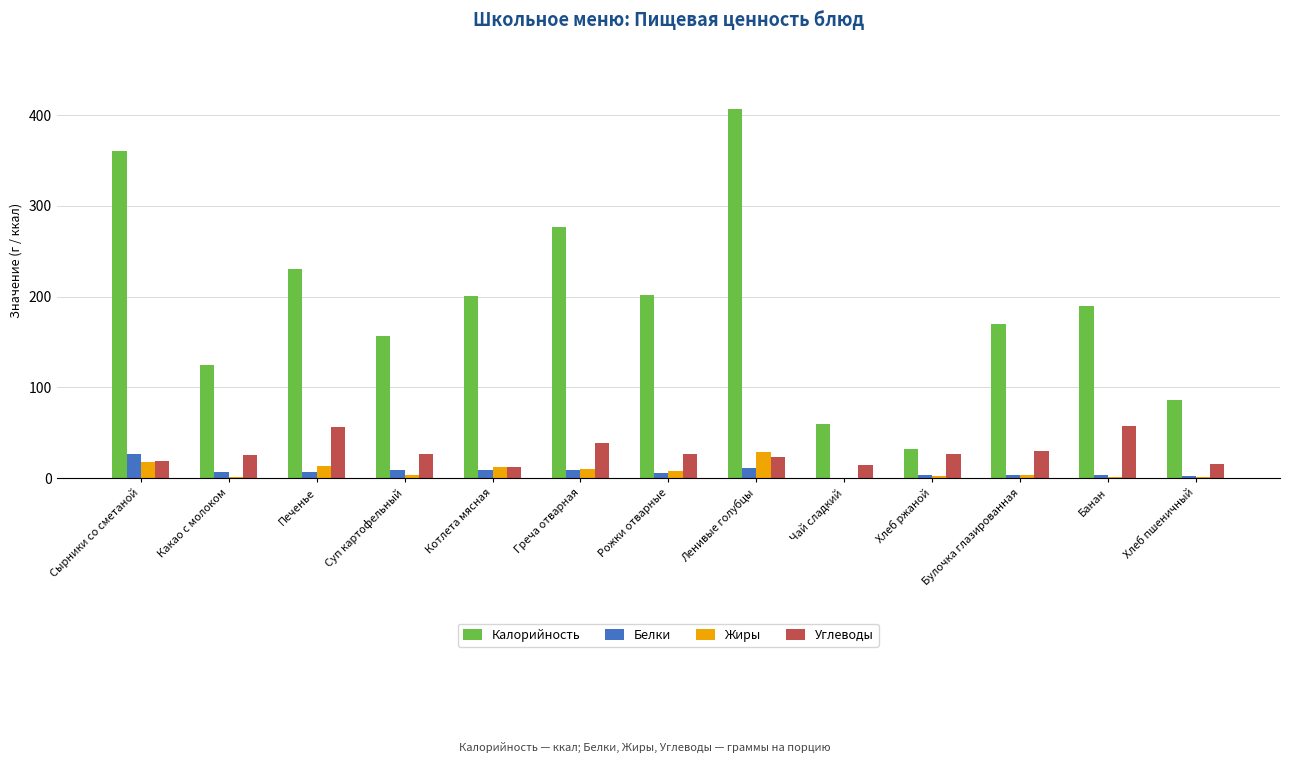

How many data points does each series have?

13